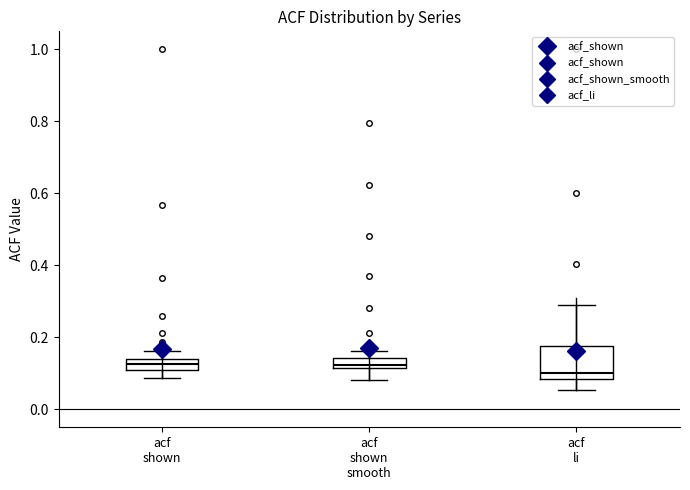

Which box is the tallest, from its lower edge to its upper edge?

acf li